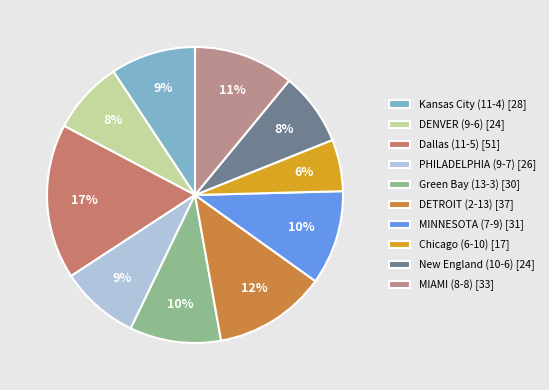

What percentage is the MINNESOTA (7-9) slice, to the nearest percent?

10%